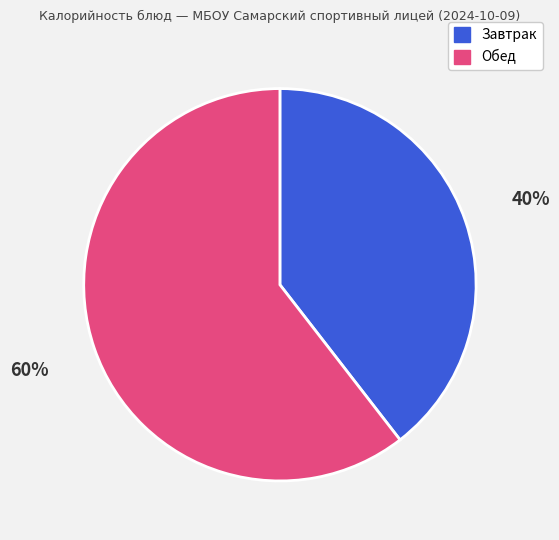

Does any single category account for the majority?

Yes